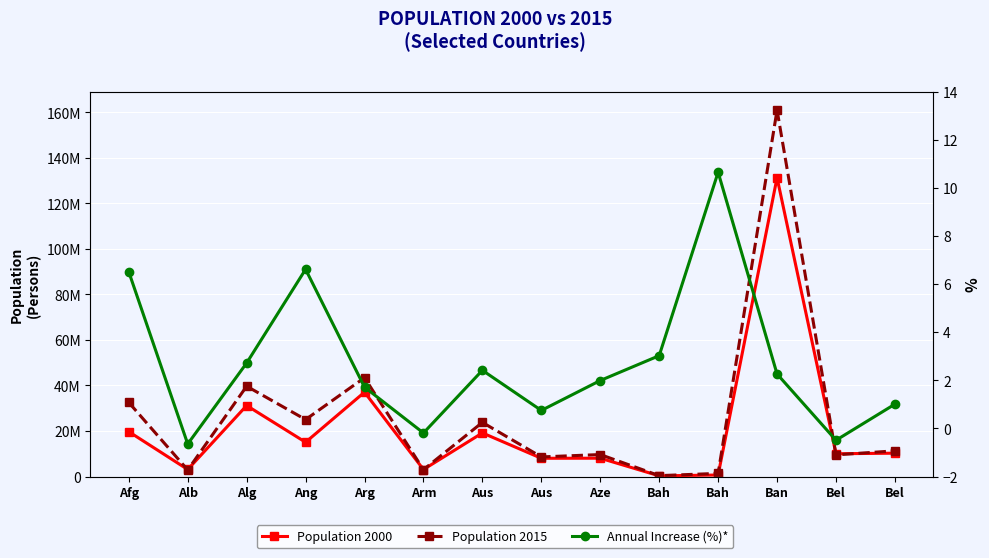

List the series in order of their peak value, lowest first.

Annual Increase (%)*, Population 2000, Population 2015